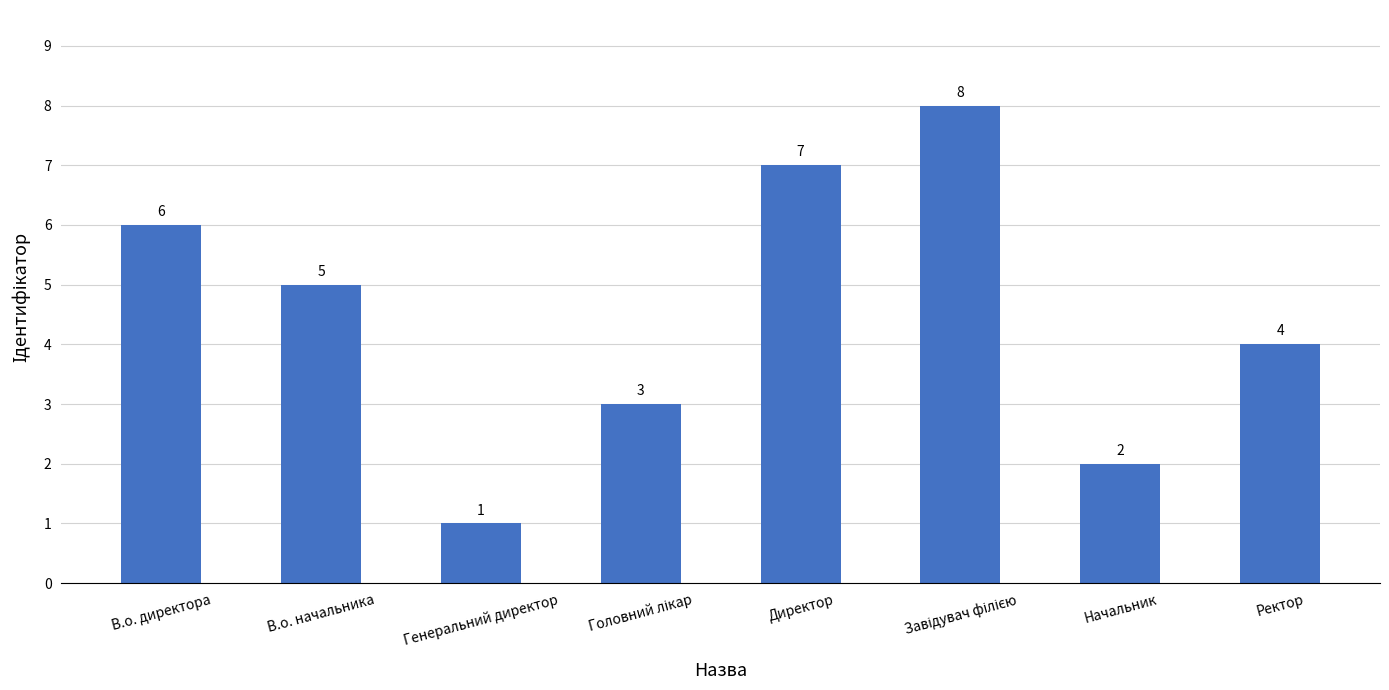

What is the value of the 2nd bar from the left?

5